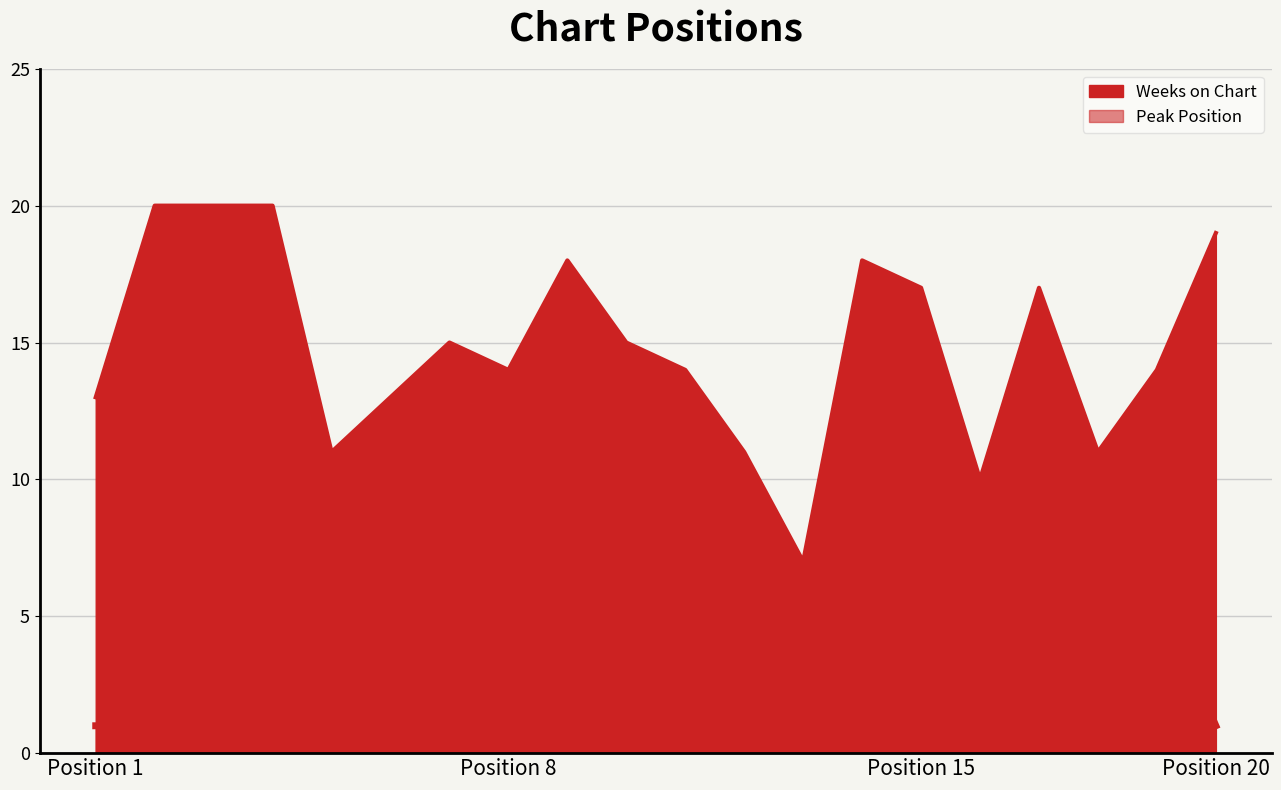

The value of Peak Position at 5 is 3. True or false?

False